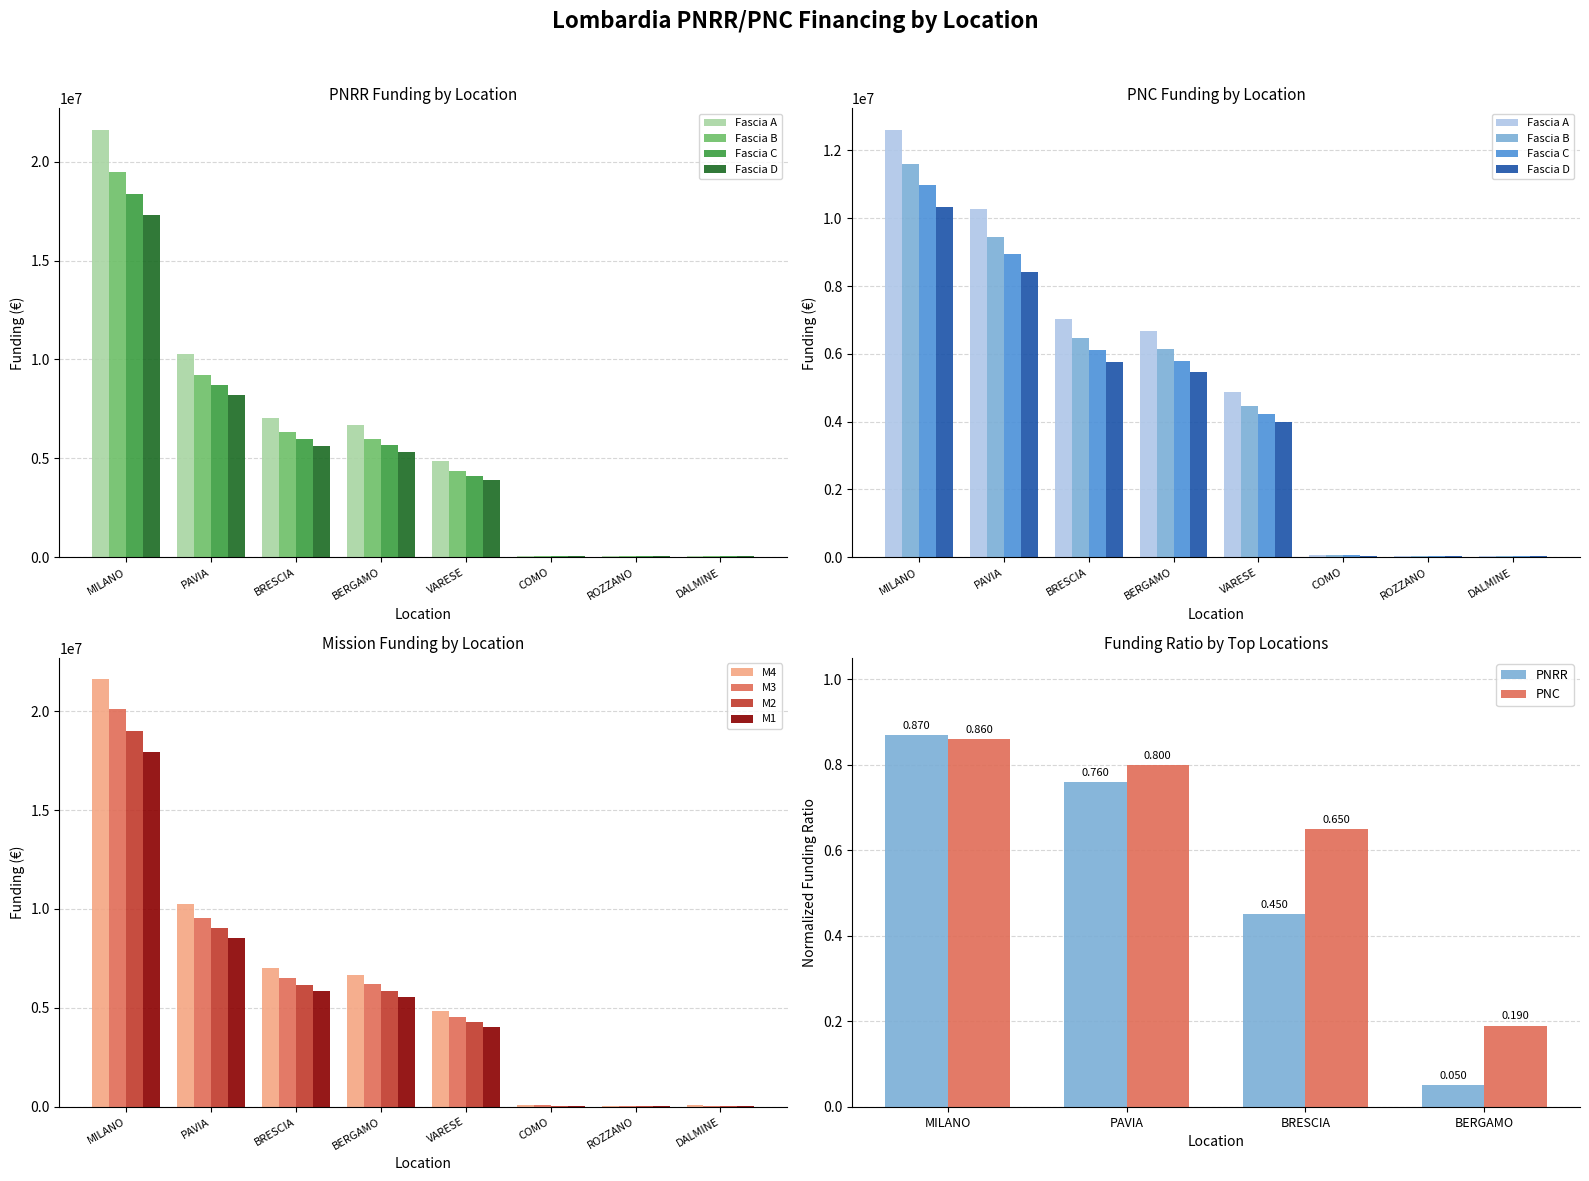

At which label does M2 reach its peak?

MILANO